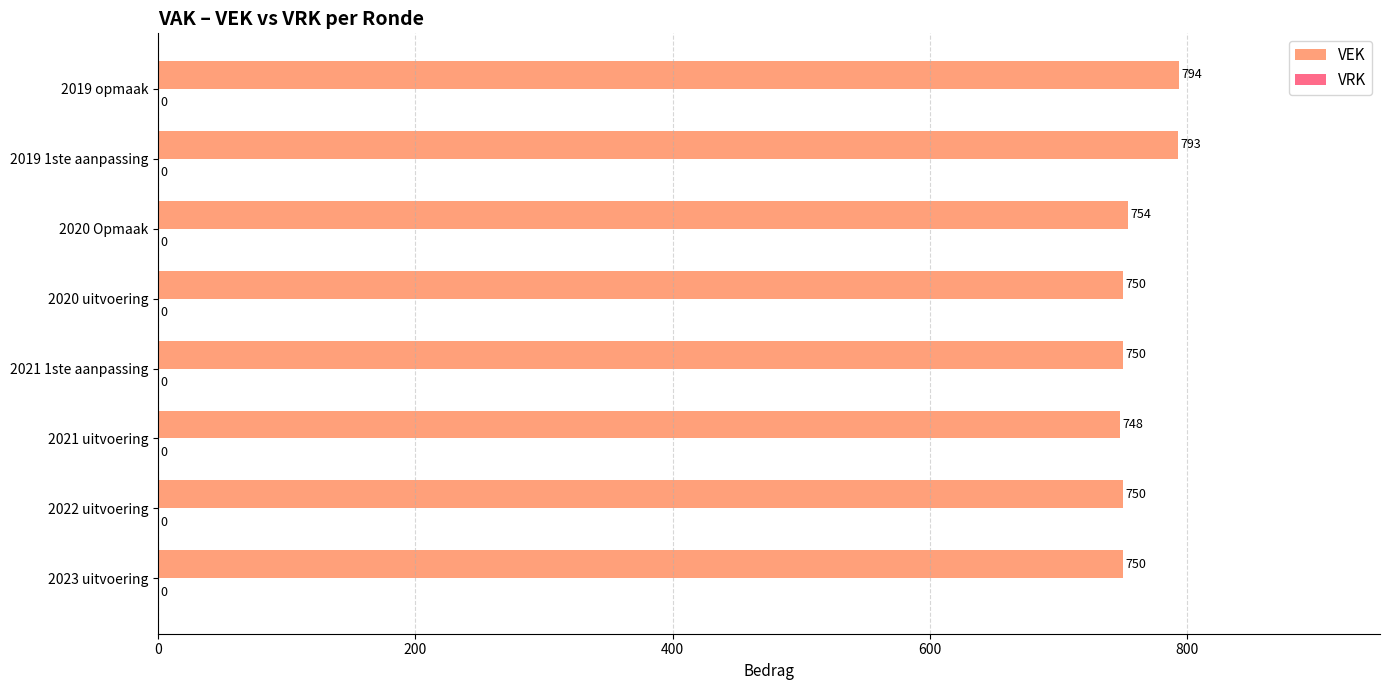

Which category has the highest value across all series?

2019 opmaak